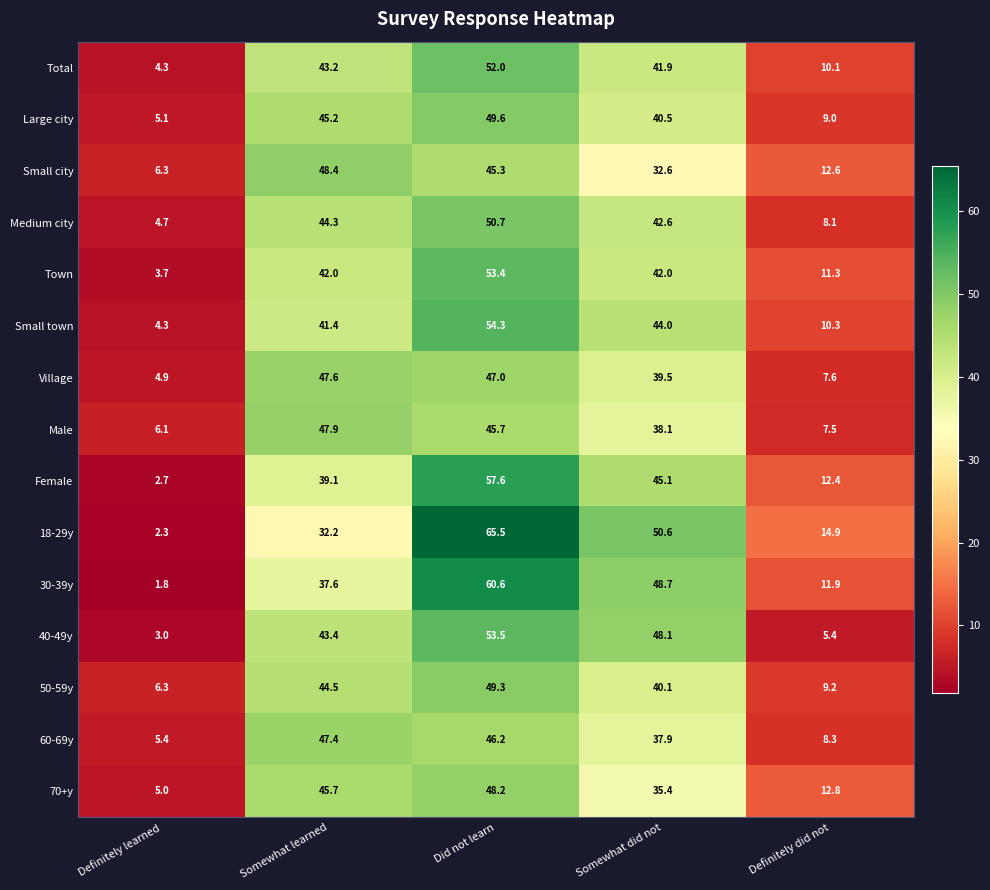

Rank the series at Definitely did not from lowest to highest value.

40-49y, Male, Village, Medium city, 60-69y, Large city, 50-59y, Total, Small town, Town, 30-39y, Female, Small city, 70+y, 18-29y